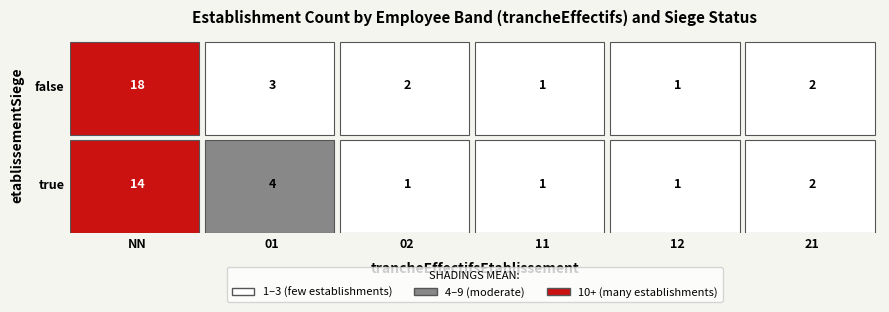

At which label does true reach its minimum?

02